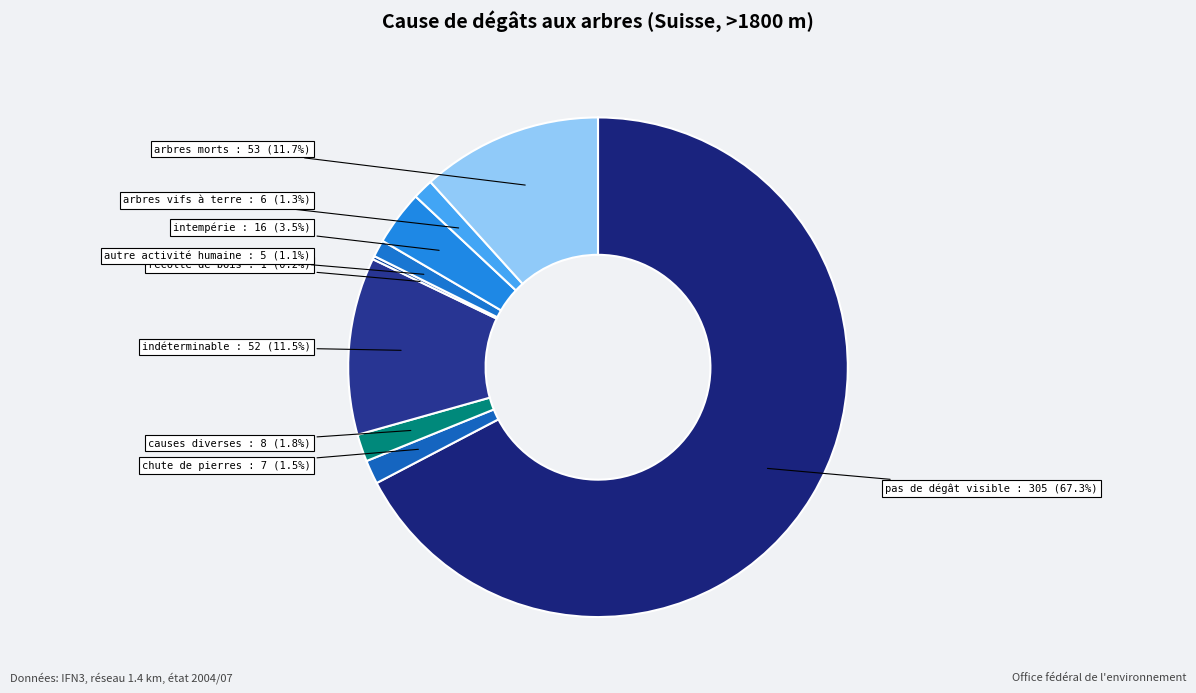

Which has a higher value, causes diverses or intempérie?

intempérie